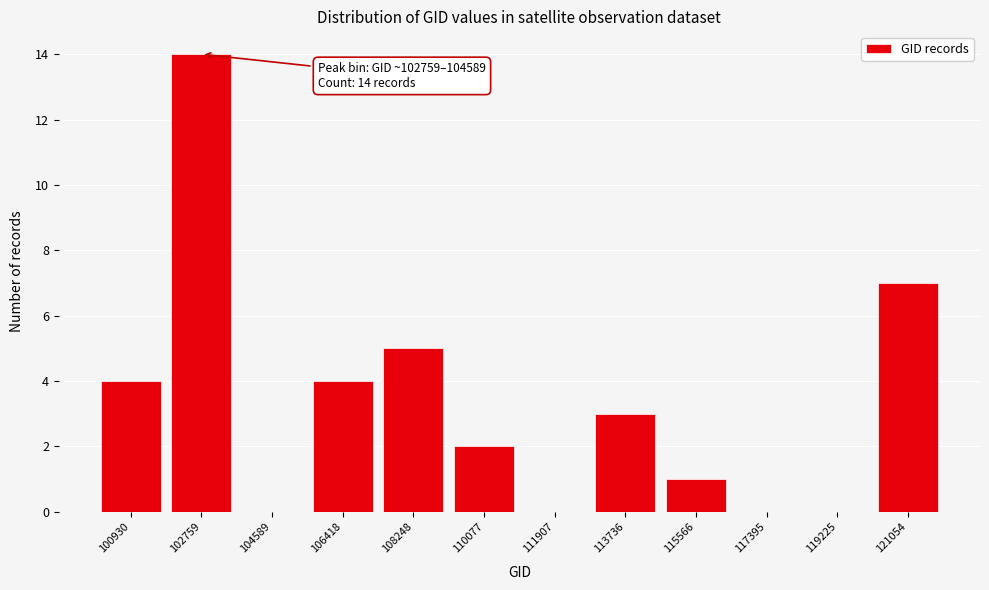

Reading left to right, transcribe all the data shown in this chart.

100930=4	102759=14	104589=0	106418=4	108248=5	110077=2	111907=0	113736=3	115566=1	117395=0	119225=0	121054=7